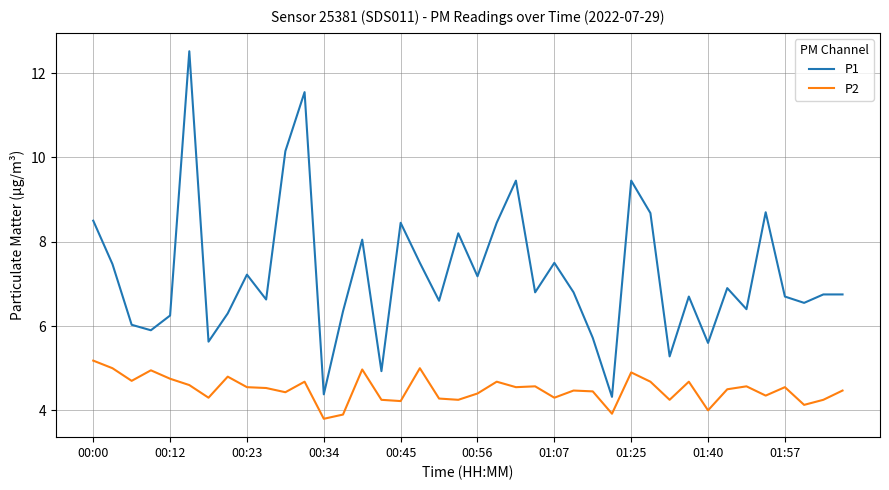

True or false: P2 and P1 intersect in this chart.

False